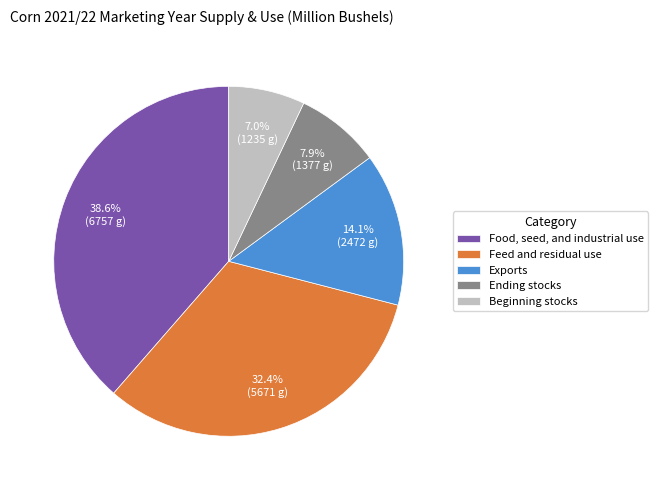

What is the smallest slice in the pie chart?

Beginning stocks